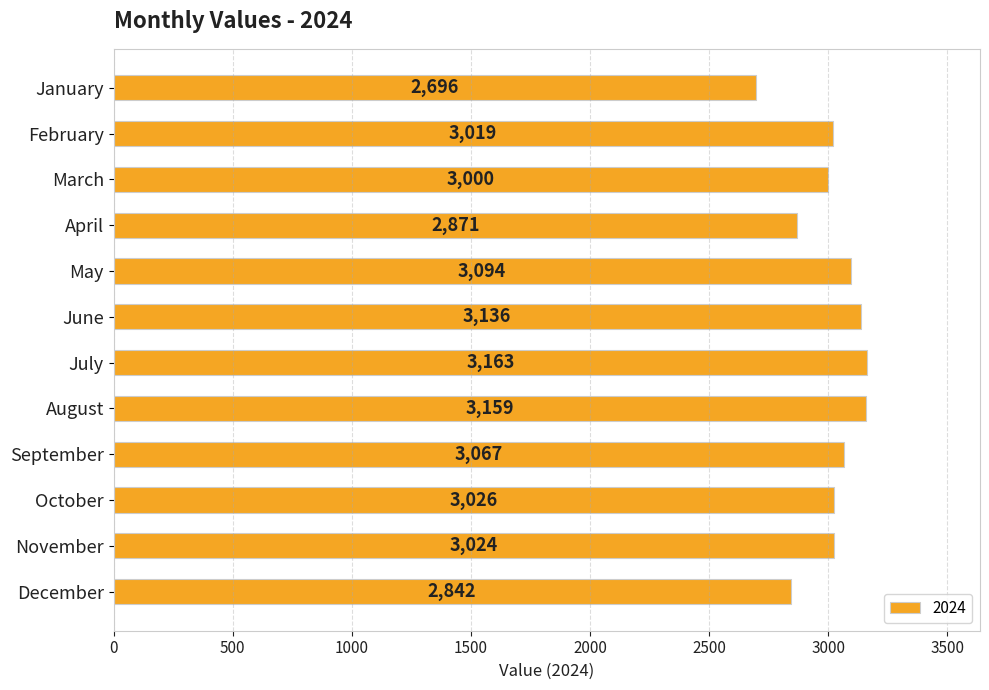

Is it true that the value at October is 1105?

False